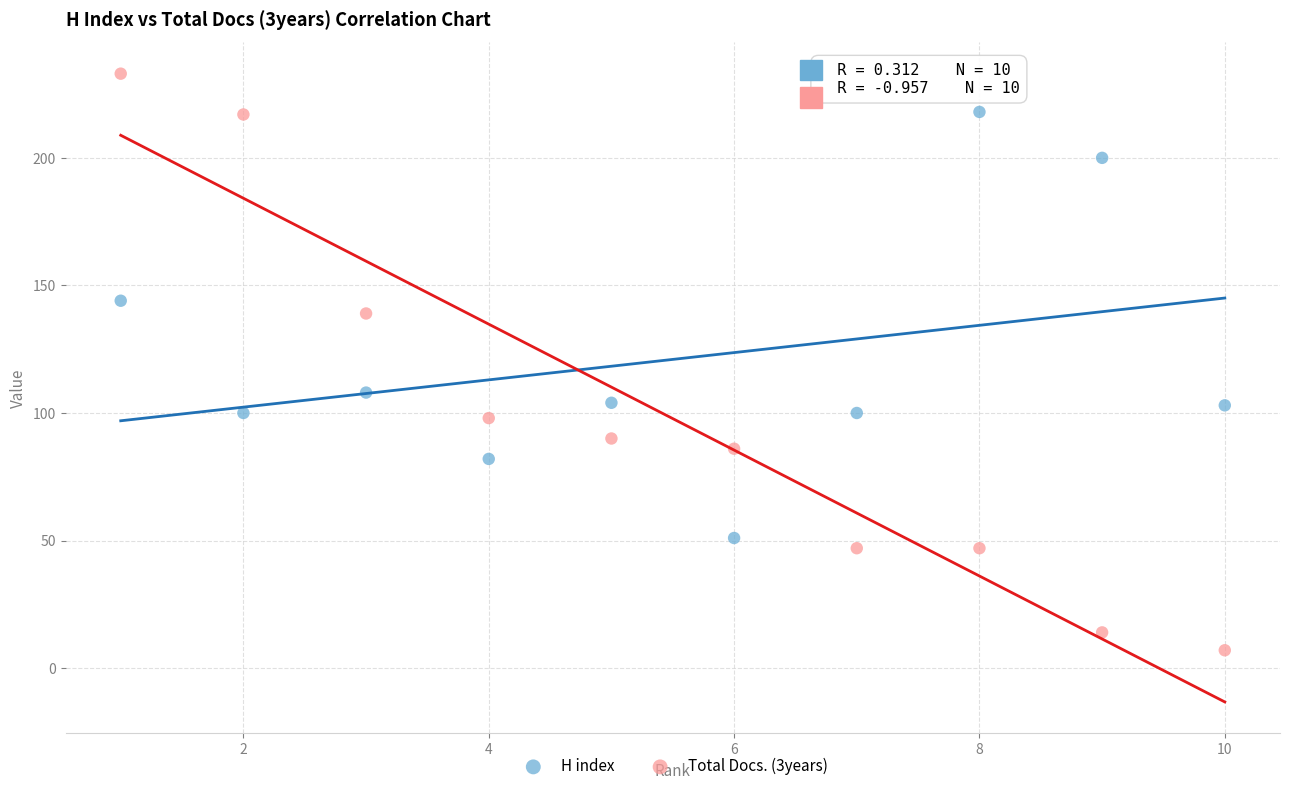

Across all data points, what is the range of Y values (max minus min)?

226